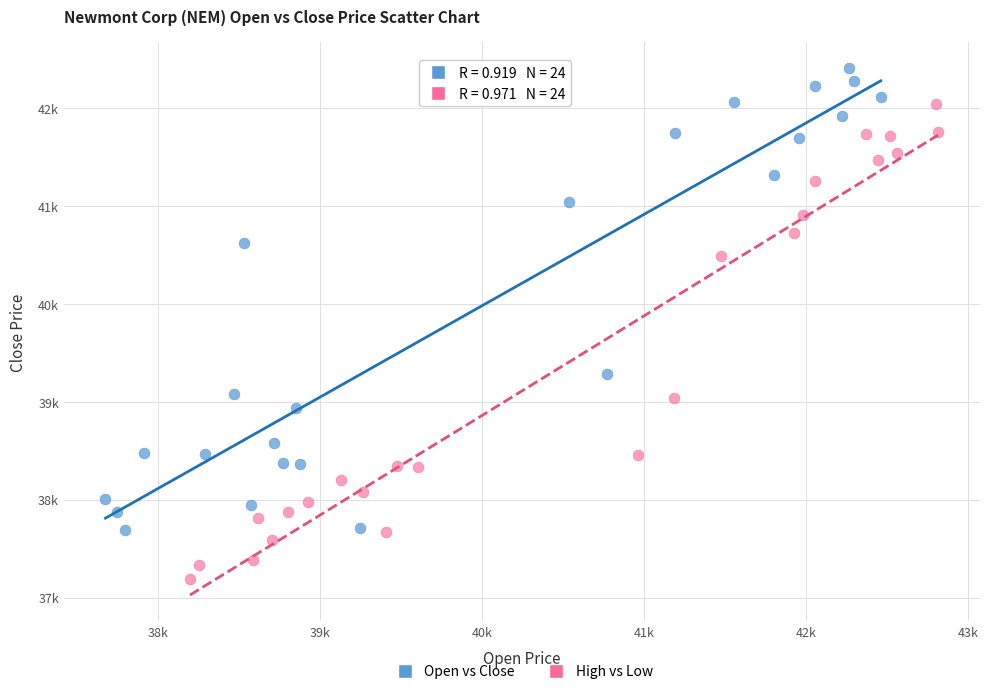

Which series contains the lowest Y value?

High vs Low